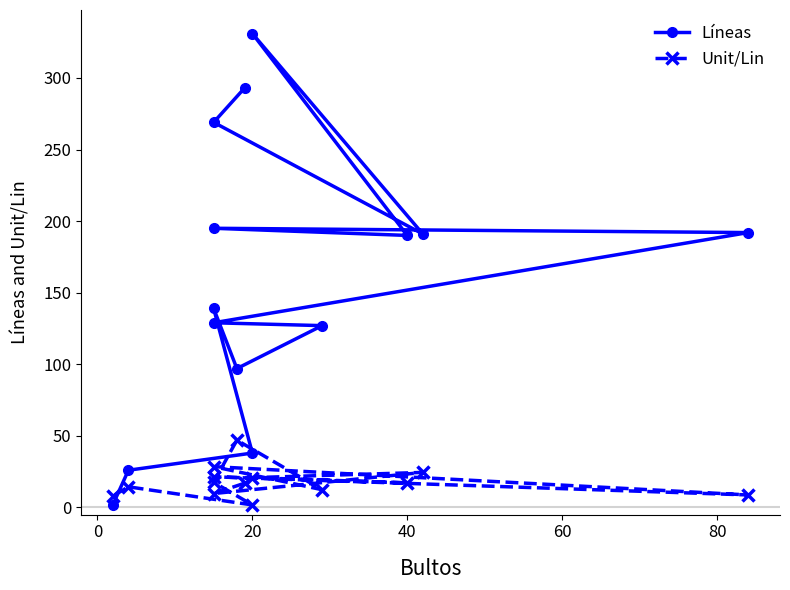

Reading right to left, extract all data points from this chart.

Líneas: 2.0	26.0	38.0	139.0	97.0	127.0	129.0	192.0	195.0	190.0	331.0	191.0	269.0	293.0
Unit/Lin: 8.0	14.4	1.8	17.6	47.0	12.4	28.5	8.7	21.4	17.2	20.8	24.5	9.7	16.9